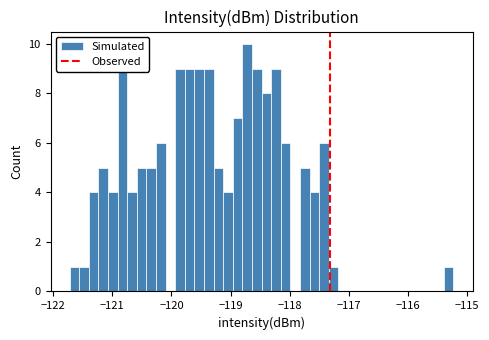

Read against the x-axis, roughly where is the centre of the tallest bar?

-118.7